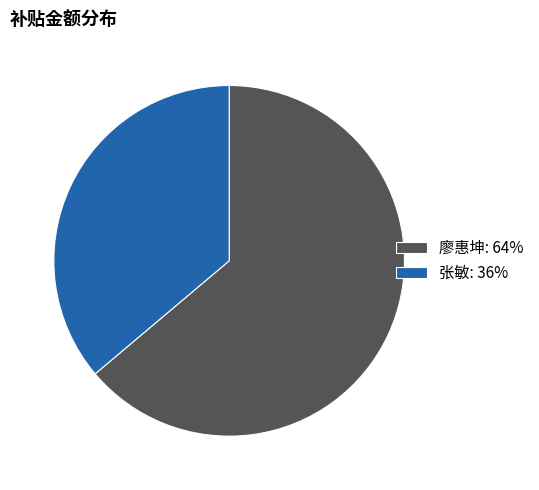

Does 廖惠坤 represent more than half of the total?

Yes